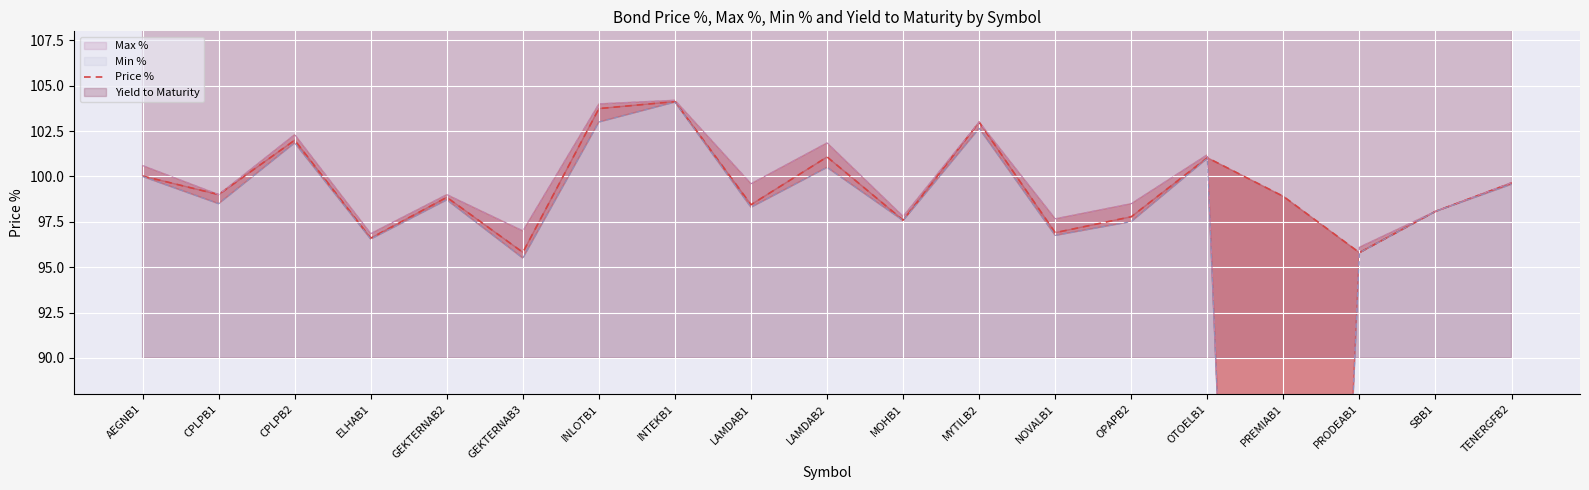

Rank the categories by value from lowest to highest.

PRODEAB1, GEKTERNAB3, ELHAB1, NOVALB1, MOHB1, OPAPB2, SBB1, LAMDAB1, GEKTERNAB2, PREMIAB1, CPLPB1, TENERGFB2, AEGNB1, OTOELB1, LAMDAB2, CPLPB2, MYTILB2, INLOTB1, INTEKB1